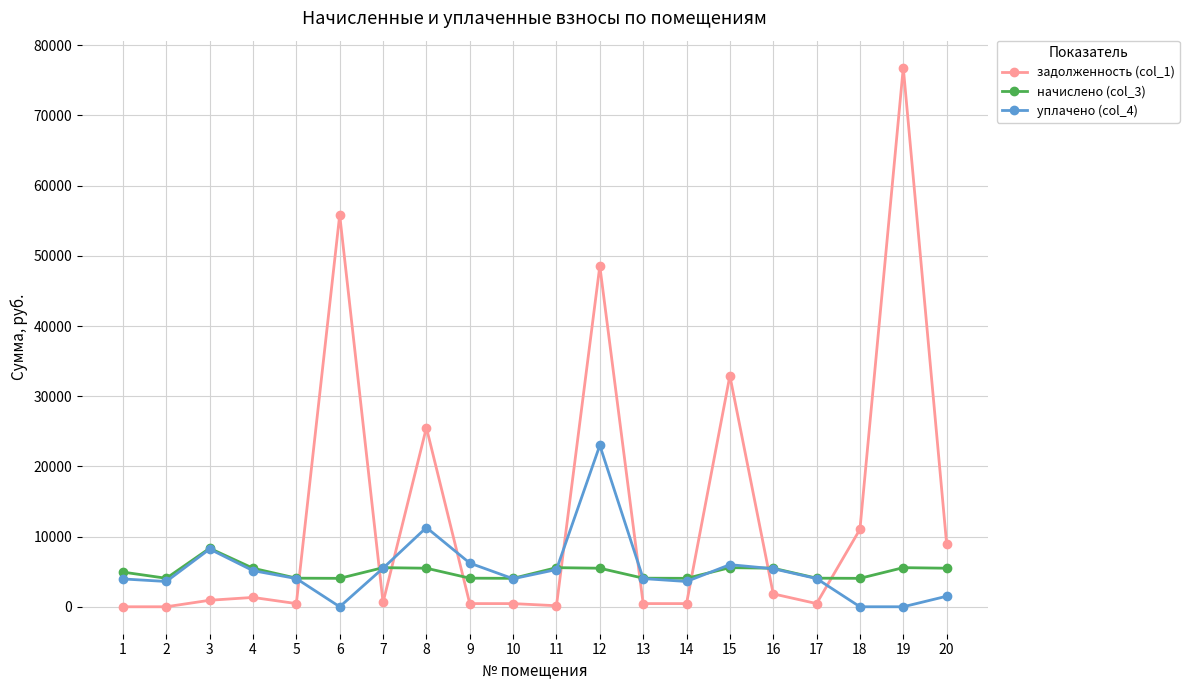

The value of начислено (col_3) at 13 is 6873.8. True or false?

False